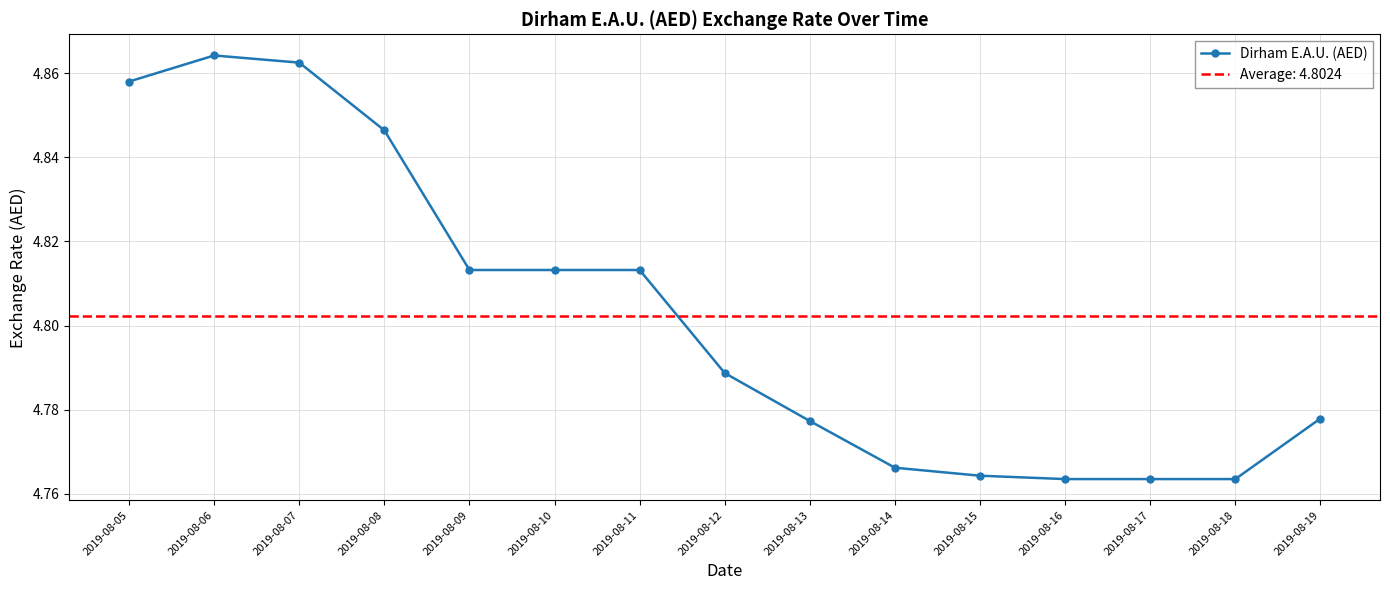

Does the chart have visible grid lines?

Yes